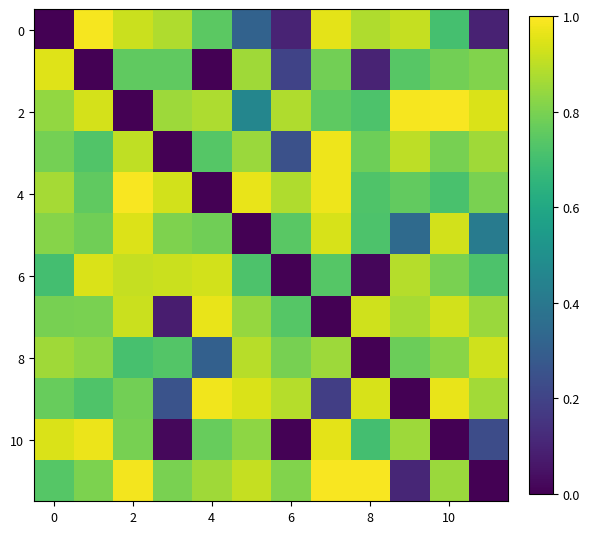

How many data points does each series have?

12